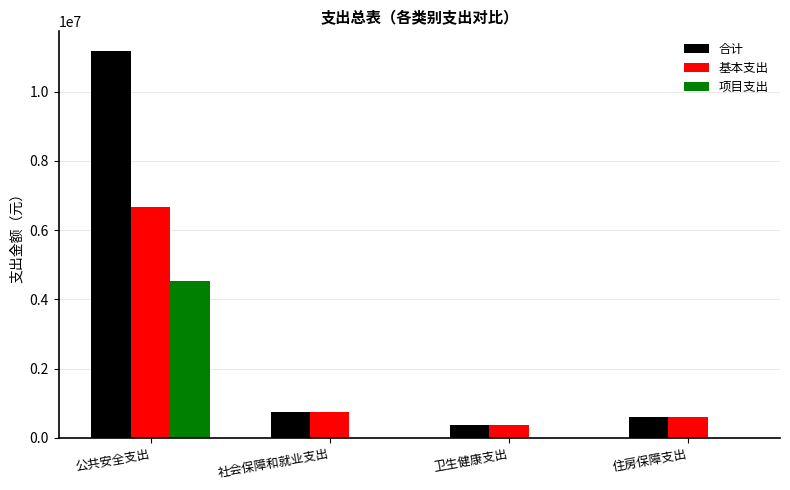

Count the number of categories in the chart.

4